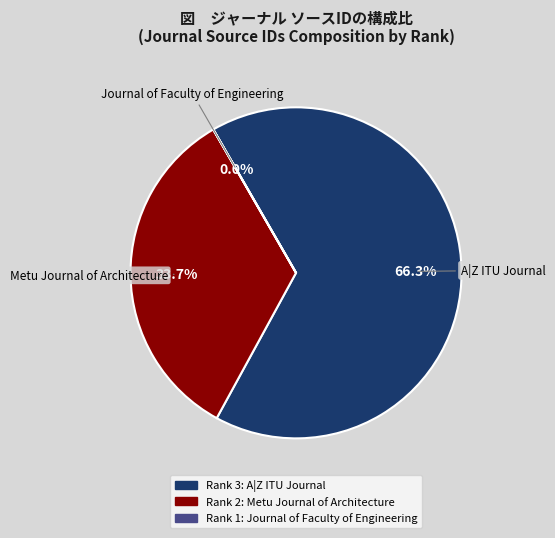

Is there a majority slice in this chart?

Yes